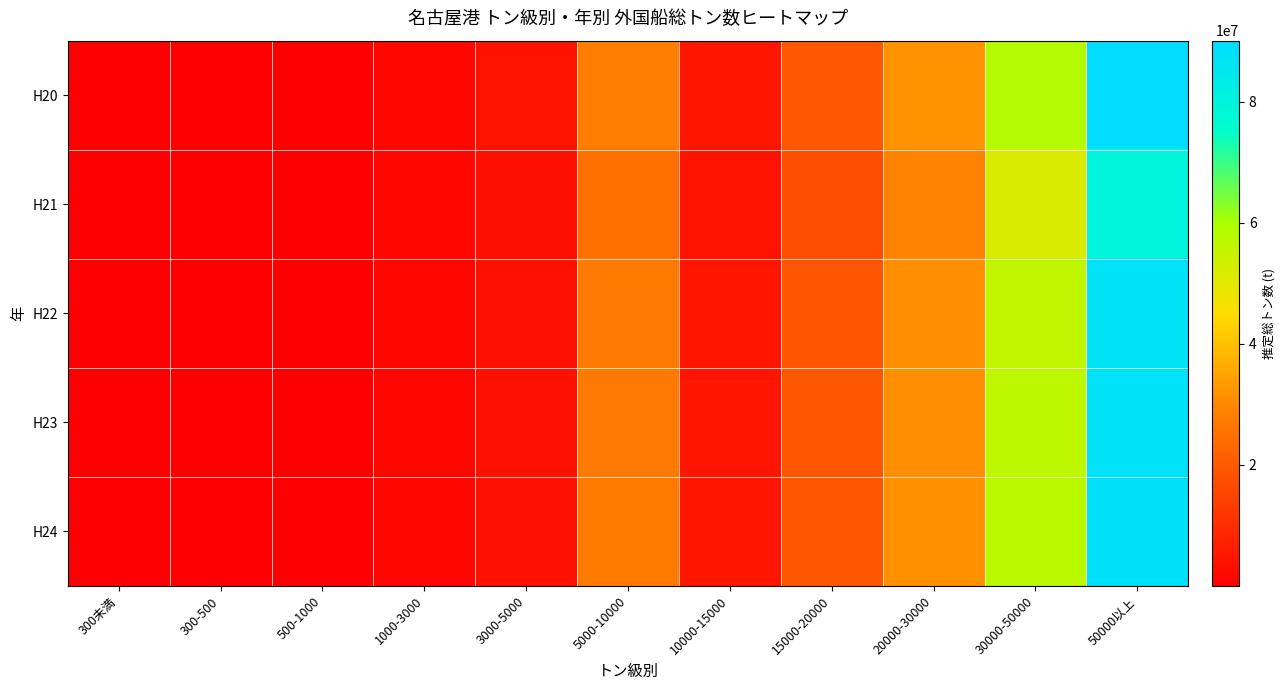

Reading left to right, transcribe all the data shown in this chart.

H20: 300未満=359.1	300-500=10351.8	500-1000=73588.1	1000-3000=1853199.0	3000-5000=4078670.8	5000-10000=27934753.4	10000-15000=4980499.8	15000-20000=19533425.2	20000-30000=32318933.8	30000-50000=58144437.6	50000以上=90083710.4
H21: 300未満=319.4	300-500=9208.5	500-1000=65460.8	1000-3000=1648526.5	3000-5000=3628210.9	5000-10000=24849560.9	10000-15000=4430439.4	15000-20000=17376098.9	20000-30000=28749540.0	30000-50000=51722802.8	50000以上=80134612.7
H22: 300未満=347.9	300-500=10029.5	500-1000=71296.8	1000-3000=1795496.9	3000-5000=3951675.4	5000-10000=27064964.1	10000-15000=4825424.7	15000-20000=18925223.5	20000-30000=31312636.6	30000-50000=56334025.8	50000以上=87278822.7
H23: 300未満=349.6	300-500=10079.6	500-1000=71652.8	1000-3000=1804461.2	3000-5000=3971404.6	5000-10000=27200089.2	10000-15000=4849516.2	15000-20000=19019710.0	20000-30000=31468968.8	30000-50000=56615280.2	50000以上=87714572.8
H24: 300未満=352.6	300-500=10164.2	500-1000=72254.2	1000-3000=1819607.8	3000-5000=4004740.6	5000-10000=27428406.8	10000-15000=4890223.0	15000-20000=19179361.5	20000-30000=31733119.3	30000-50000=57090508.9	50000以上=88450849.0